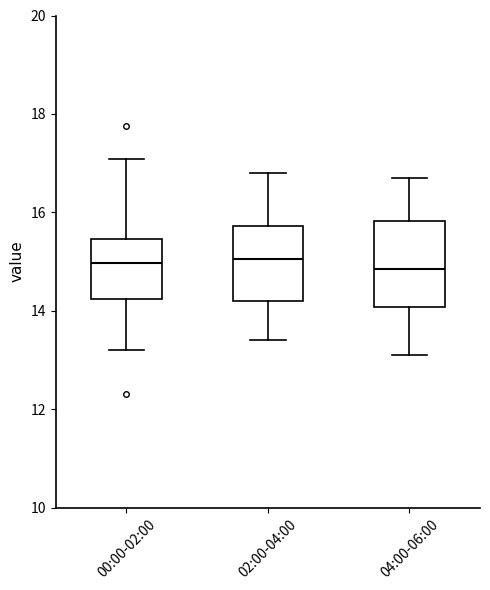

Reading left to right, transcribe this box plot: for each box, give where its median line is, the range the box spans, and where its two whiskers end, as read against the y-axis. The values are not printed on the chart, so give them approximately, as read against the axis.

00:00-02:00: median 15.0, box 14.2 to 15.4, whiskers 13.2 to 17.0
02:00-04:00: median 15.0, box 14.2 to 15.8, whiskers 13.4 to 16.8
04:00-06:00: median 14.8, box 14.0 to 15.8, whiskers 13.2 to 16.8